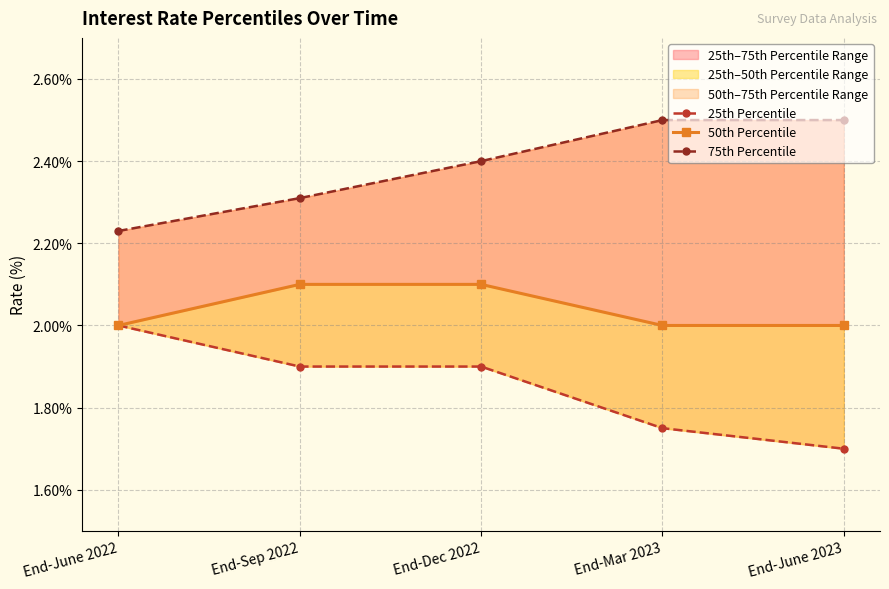

The value of 50th Percentile at End-June 2022 is 2.9. True or false?

False